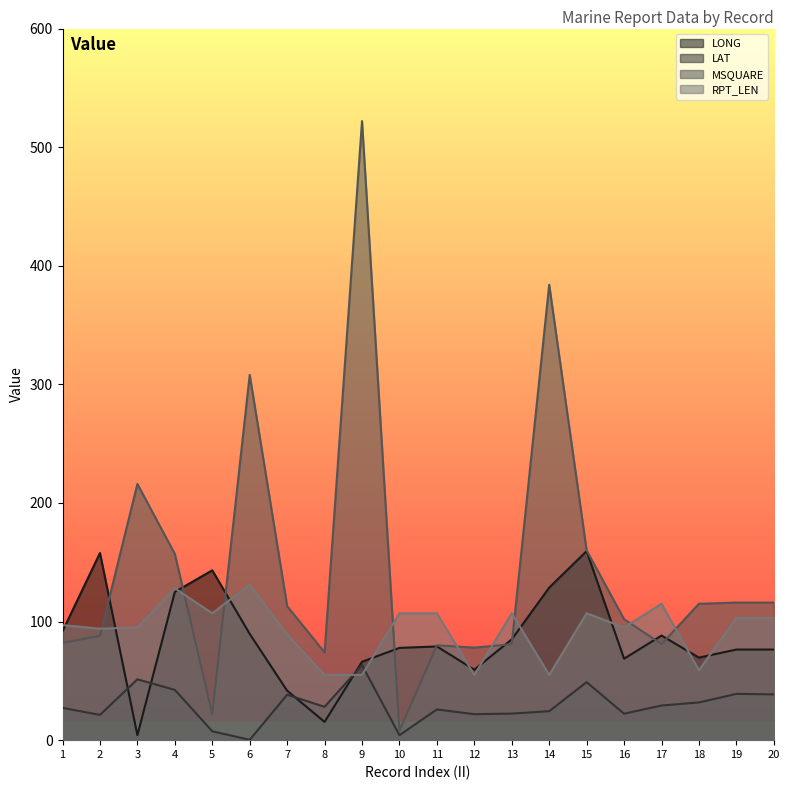

Is the value of LAT at 9 greater than the value of RPT_LEN at 20?

No